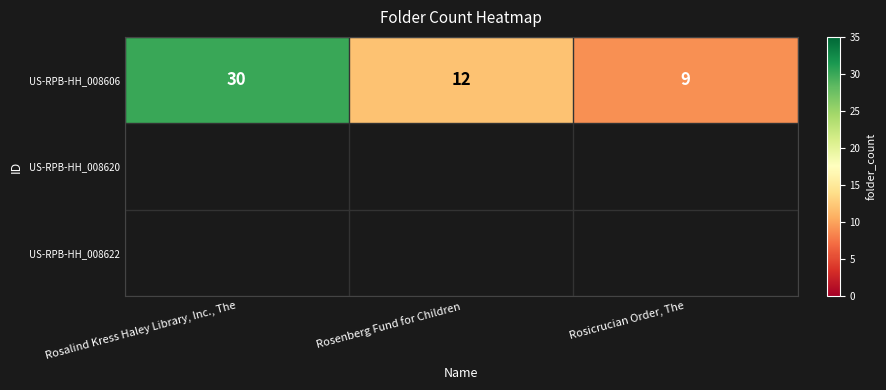

List the labels in order of value, largest first.

Rosalind Kress Haley Library, Inc., The, Rosenberg Fund for Children, Rosicrucian Order, The